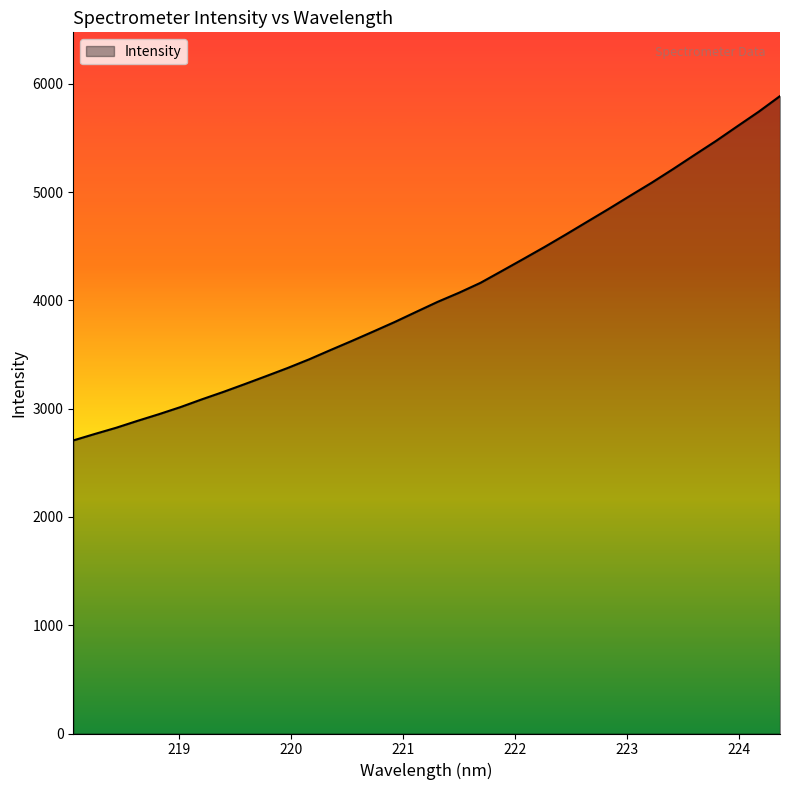

Count the number of data series in this chart.

1